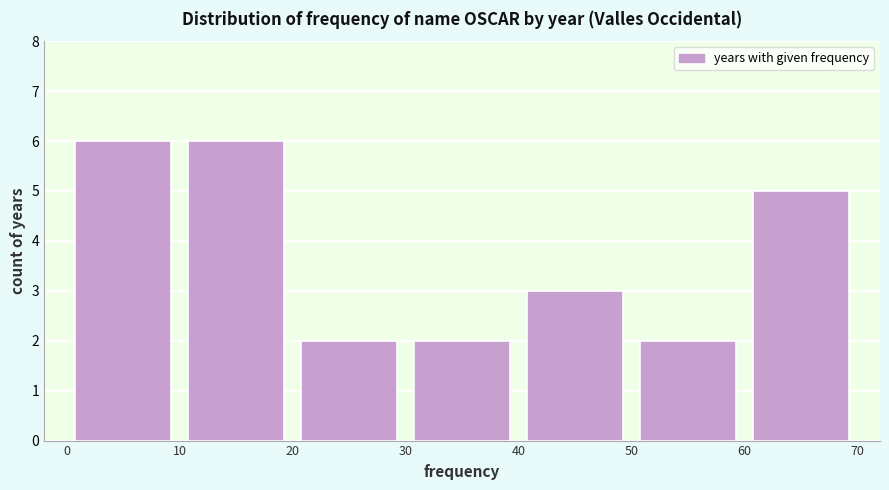

Reading left to right, transcribe this chart: for each bar, give the range it covers on the x-axis and its height. The values are not printed on the chart, so give them approximately, as read against the axis.

0 to 10: 6
10 to 20: 6
20 to 30: 2
30 to 40: 2
40 to 50: 3
50 to 60: 2
60 to 70: 5